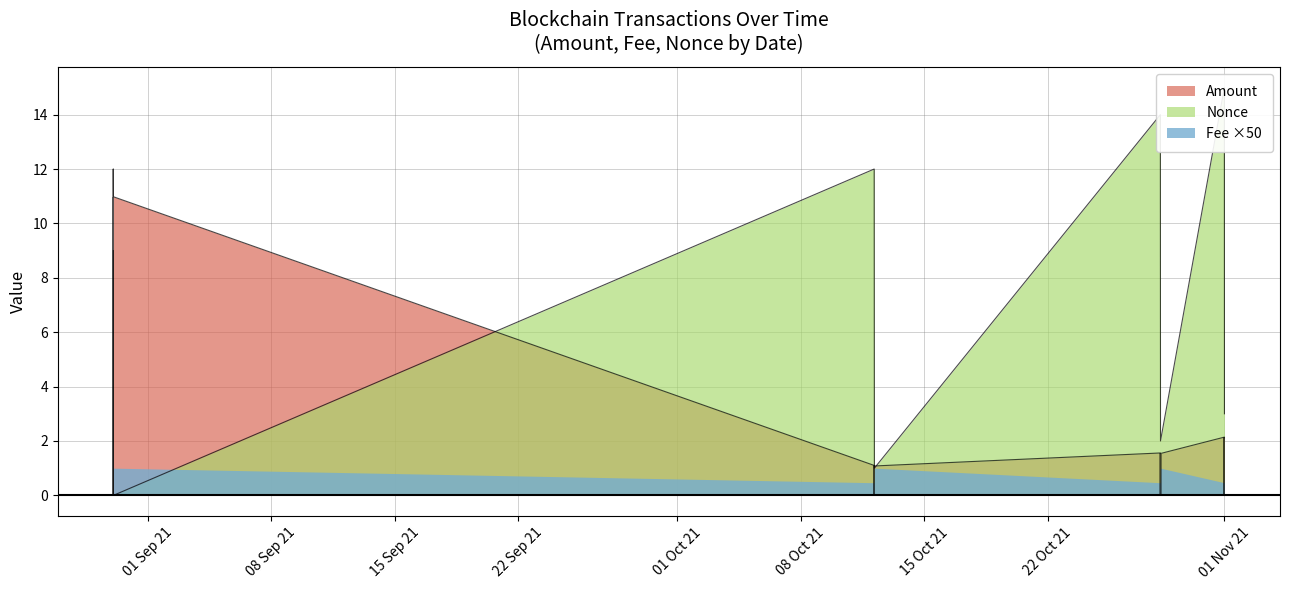

Does the chart display data point markers on the line(s)?

No